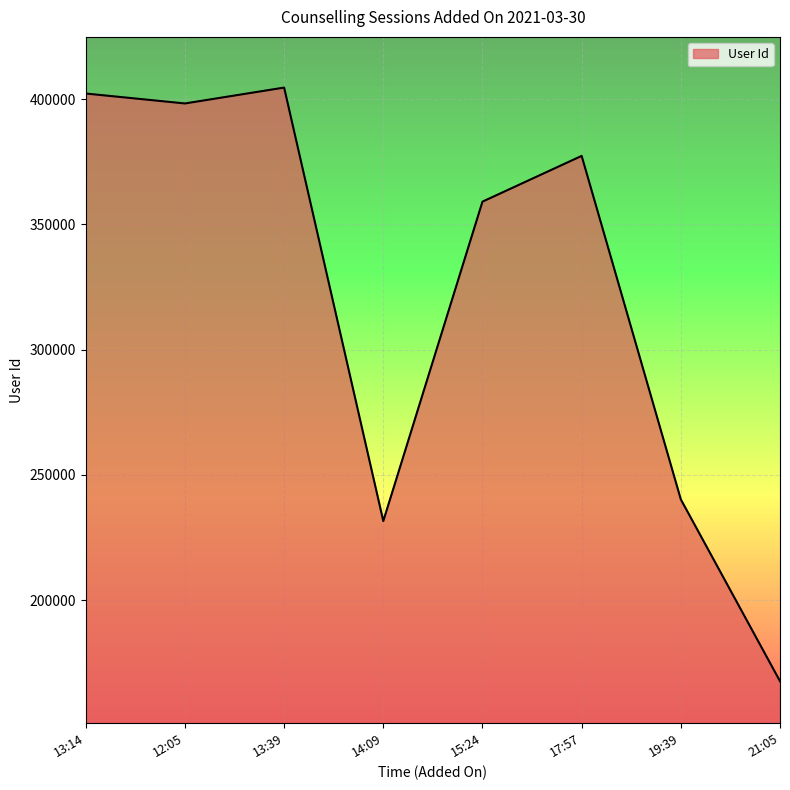

What is the difference between the values at 15:24 and 13:39?

45519